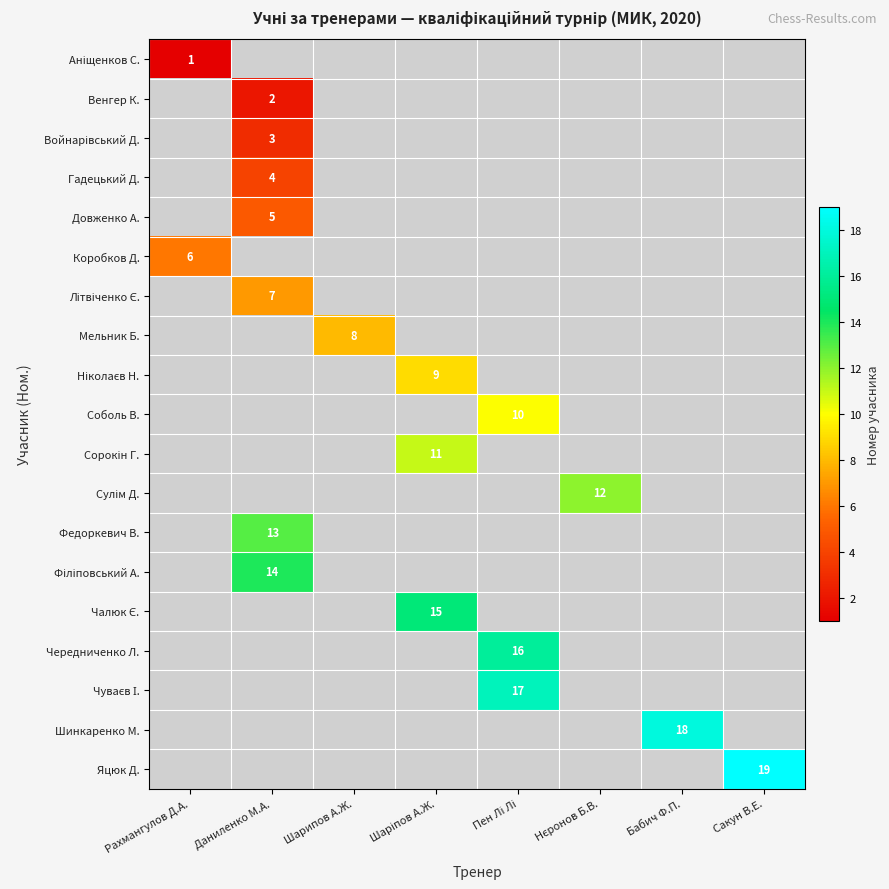

True or false: Гадецький Д. has a value of 2 at Даниленко М.А..

False